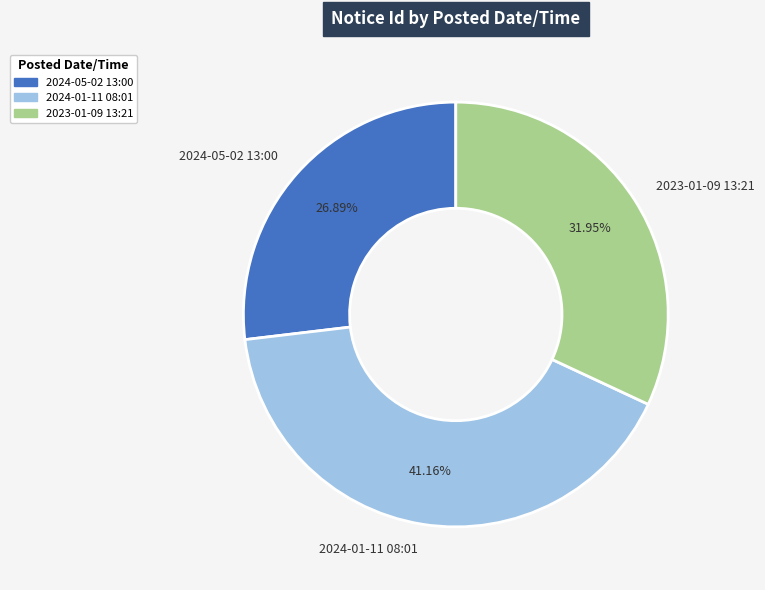

Approximately how many times larger is the value at 2023-01-09 13:21 compared to 2024-05-02 13:00?

1.2